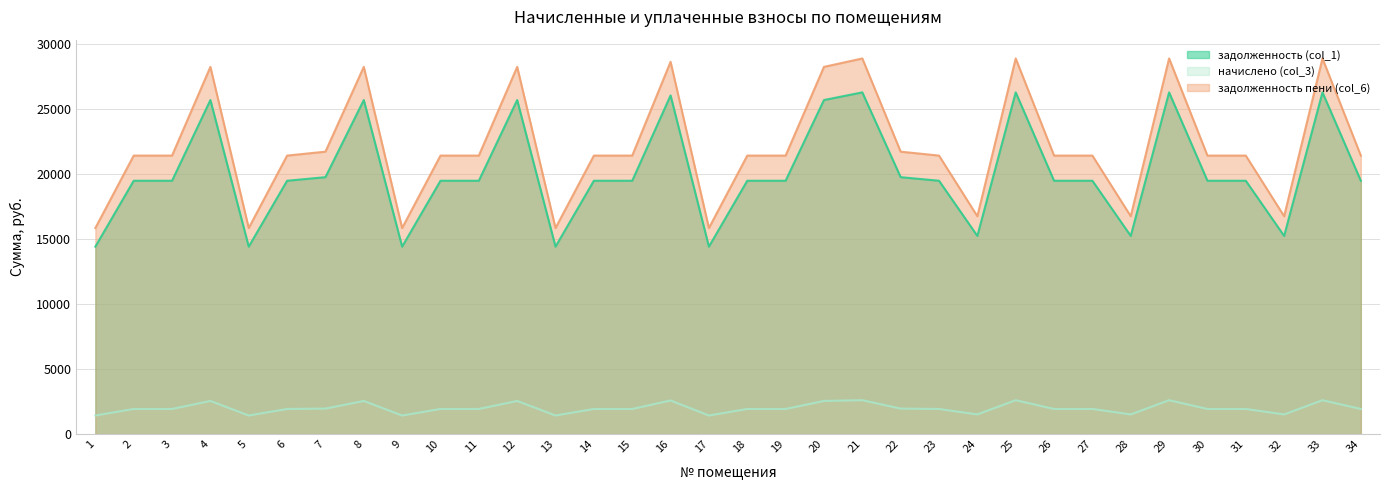

Which category has the lowest value in the задолженность (col_1) series?

1